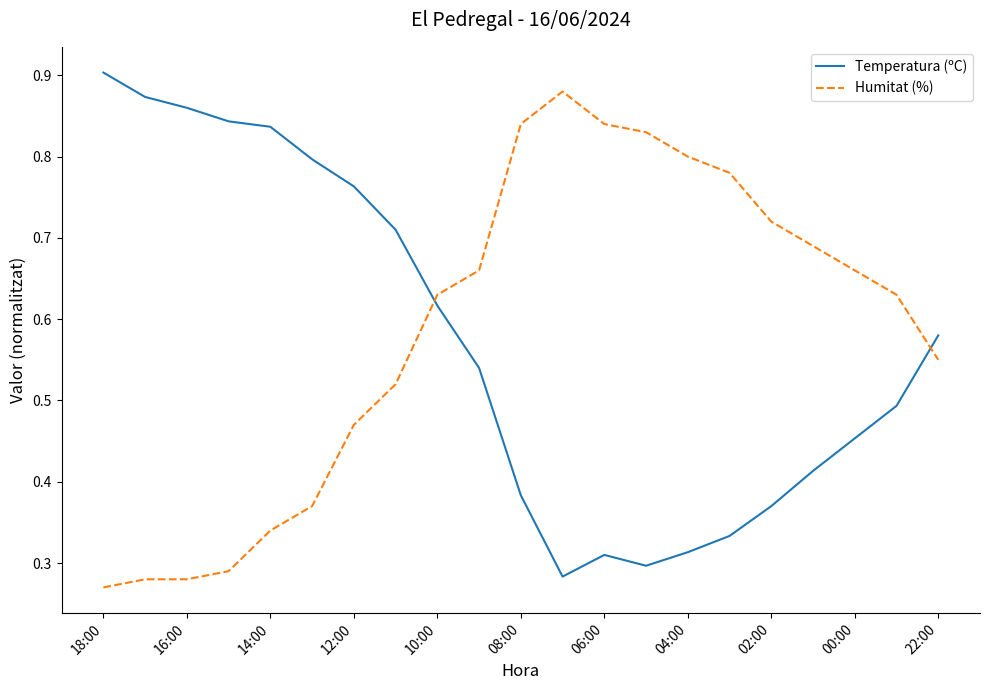

True or false: Humitat (%) and Temperatura (ºC) cross at least once.

True